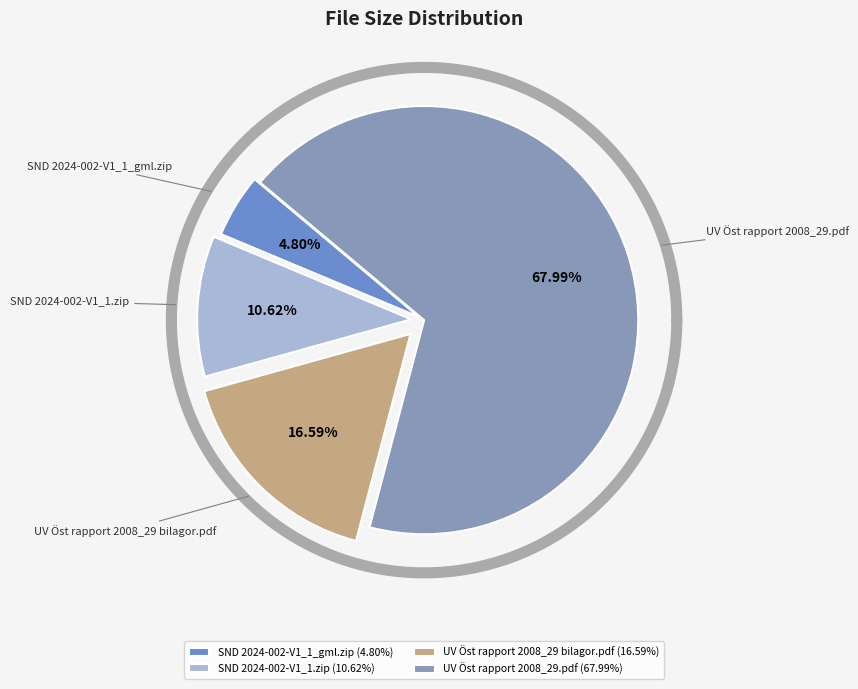

Approximately how many times larger is the value at UV Öst rapport 2008_29.pdf compared to SND 2024-002-V1_1.zip?

6.4